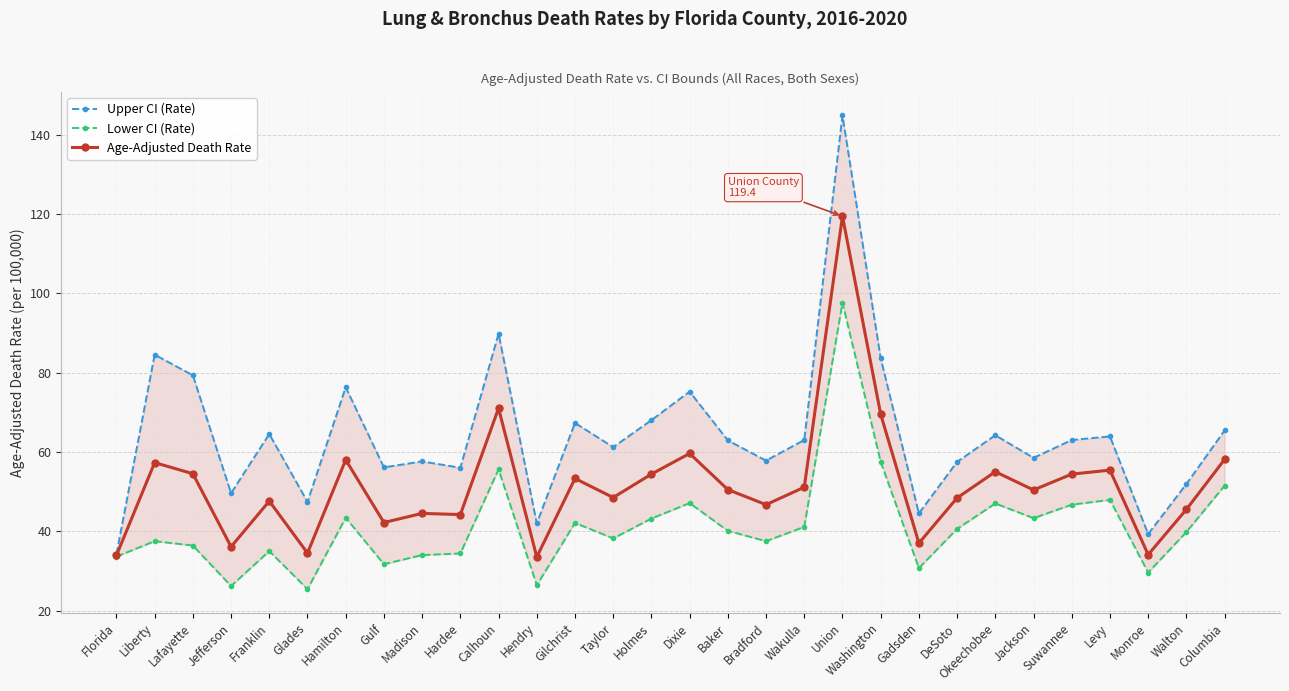

At which category does Lower CI (Rate) reach its first local valley?

Jefferson